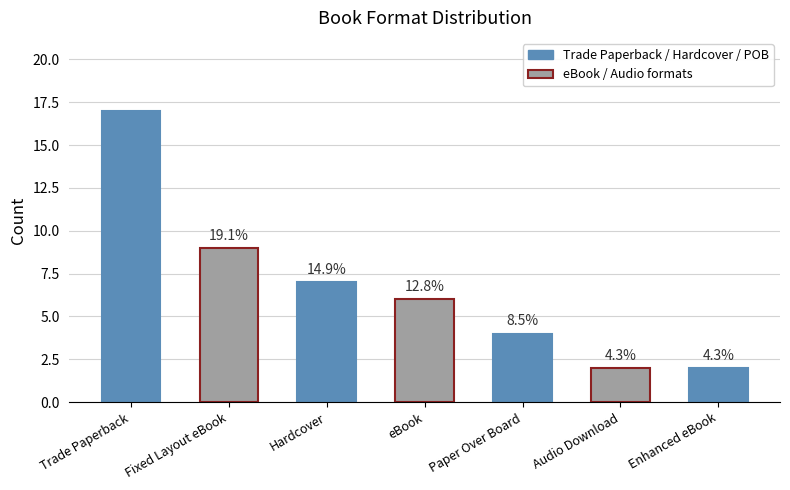

Is it true that the value at Paper Over Board is 6?

False